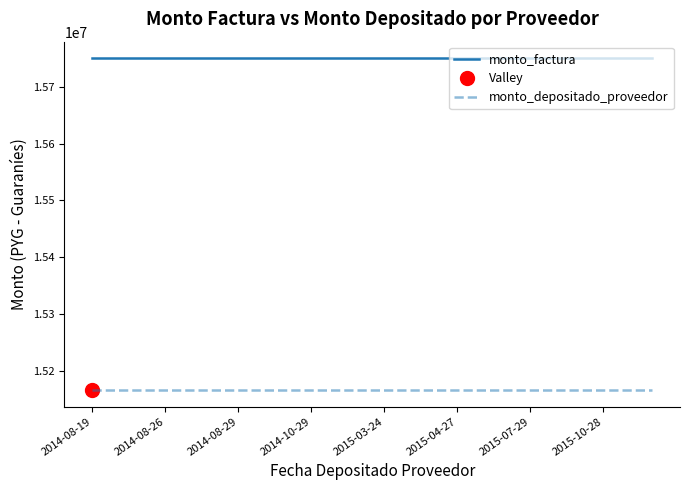

How many categories are shown in the chart?

24